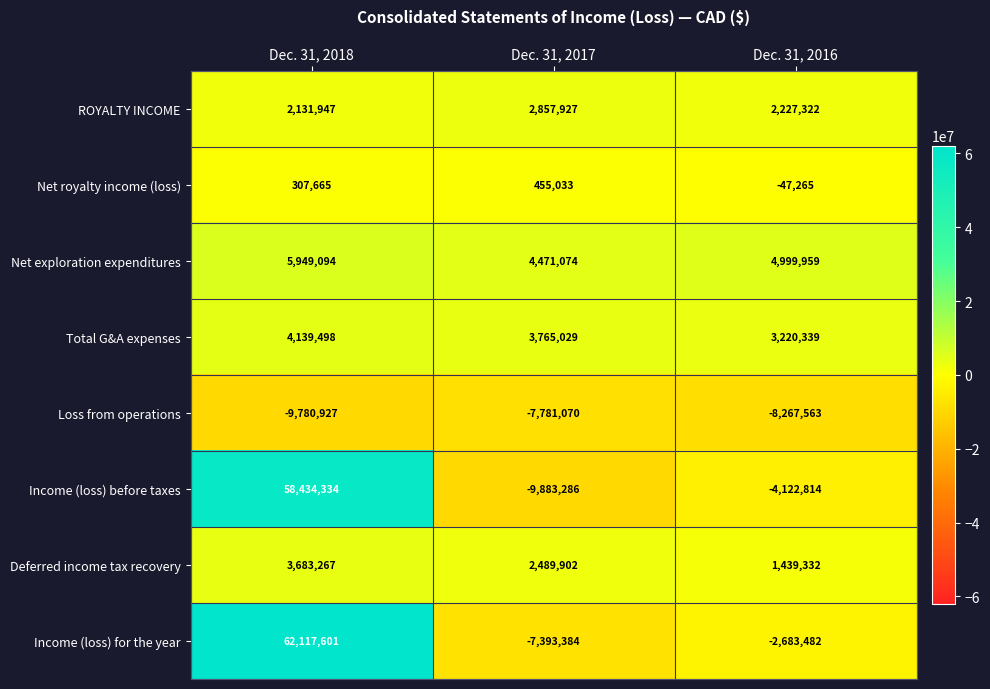

Which label corresponds to the largest value in the chart?

Dec. 31, 2018